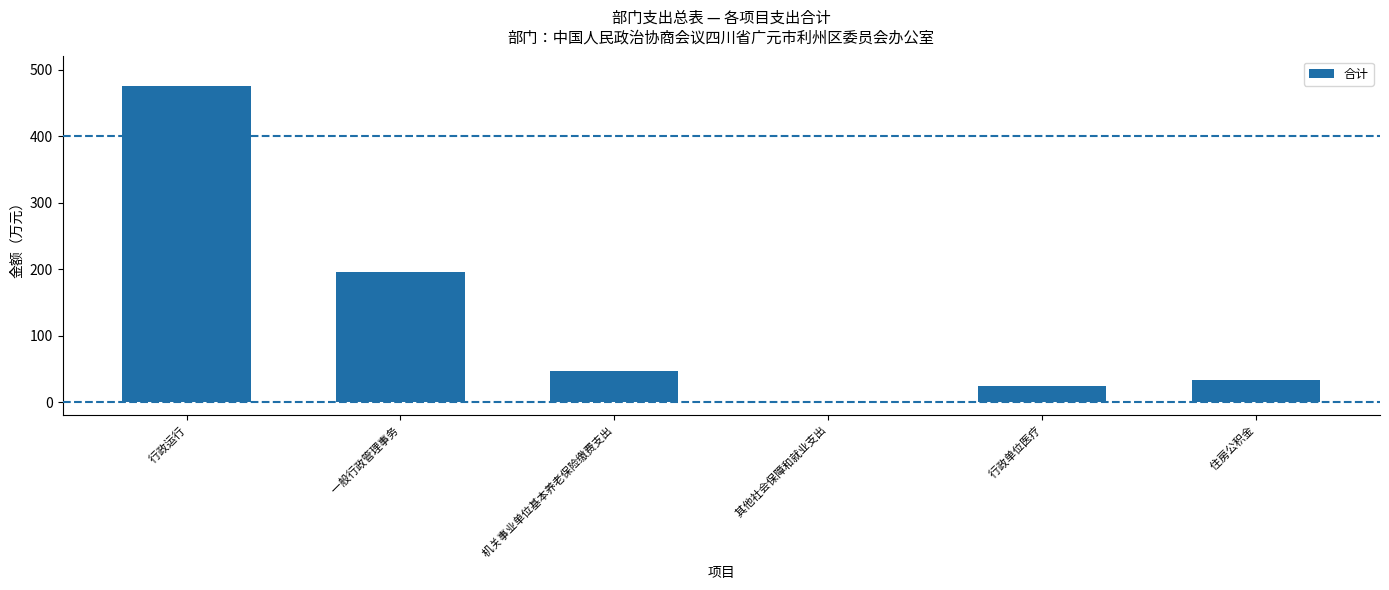

At which label is the value closest to 238?

 一般行政管理事务